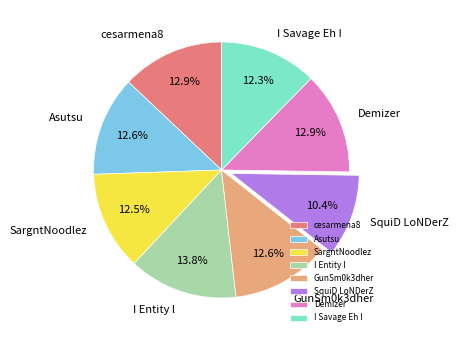

Is there a majority slice in this chart?

No